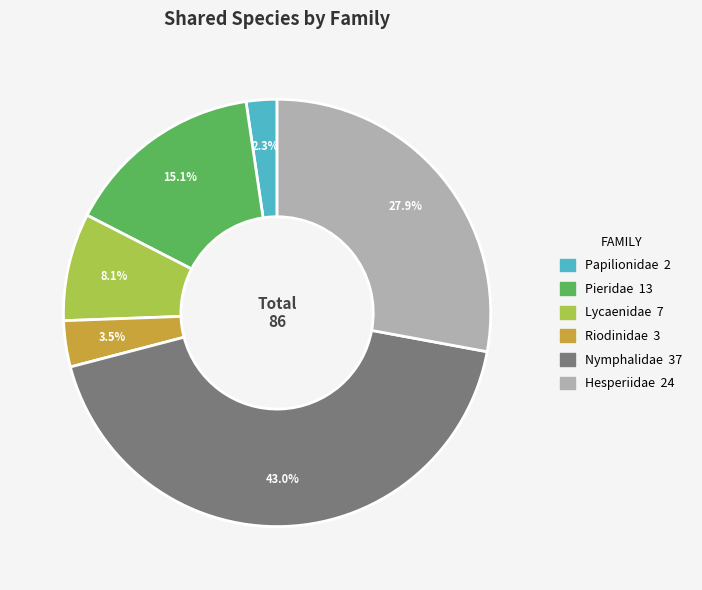

How many segments does this pie chart have?

6